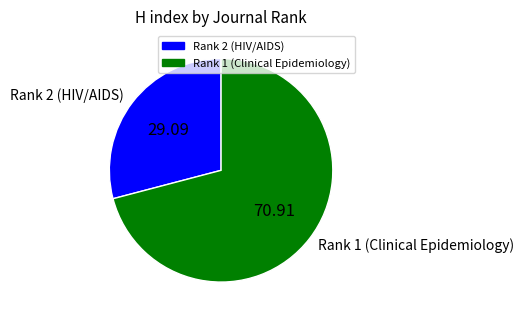

Which slice is the smallest?

Rank 2 (HIV/AIDS)